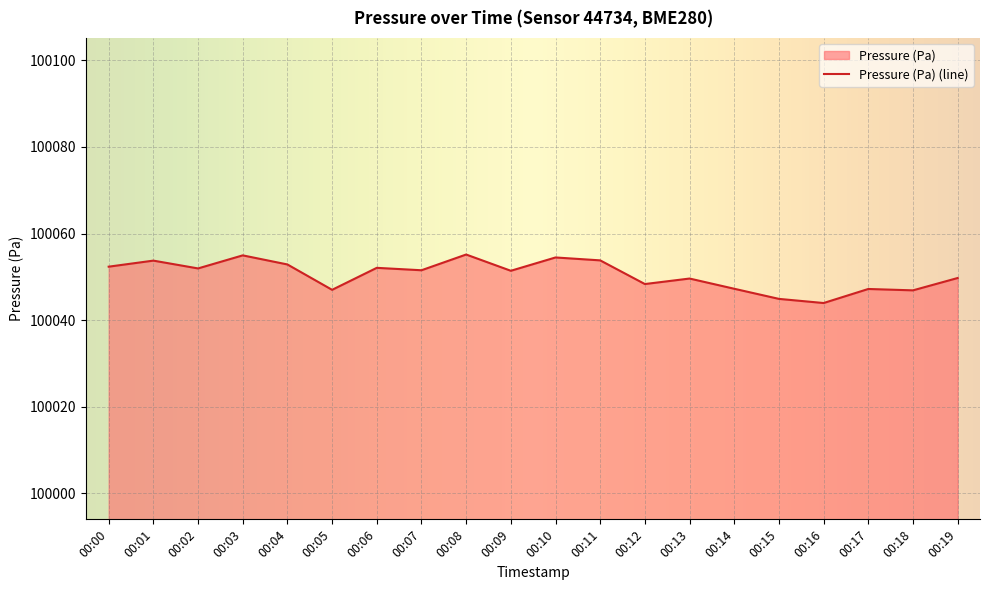

List the labels in order of value, largest first.

00:08, 00:03, 00:10, 00:11, 00:01, 00:04, 00:00, 00:06, 00:02, 00:07, 00:09, 00:19, 00:13, 00:12, 00:14, 00:17, 00:05, 00:18, 00:15, 00:16